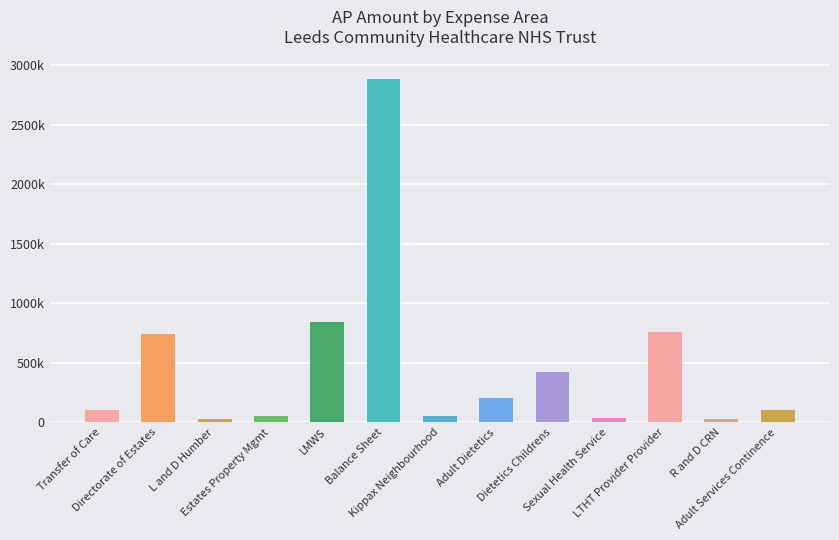

Are the bars horizontal?

No